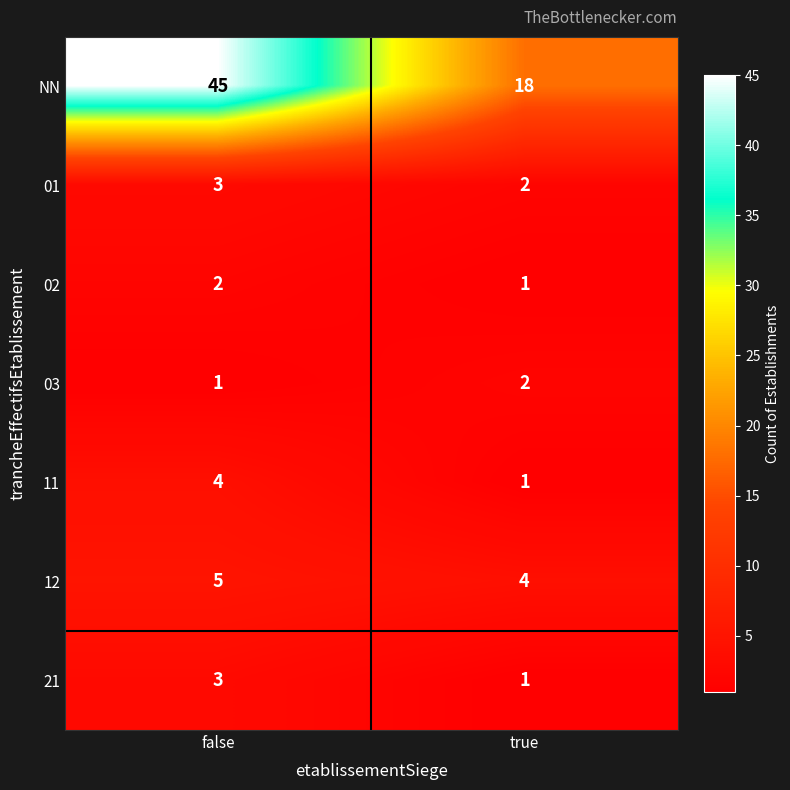

Reading left to right, what are all the values shown in this chart?

NN: 45	18
01: 3	2
02: 2	1
03: 1	2
11: 4	1
12: 5	4
21: 3	1